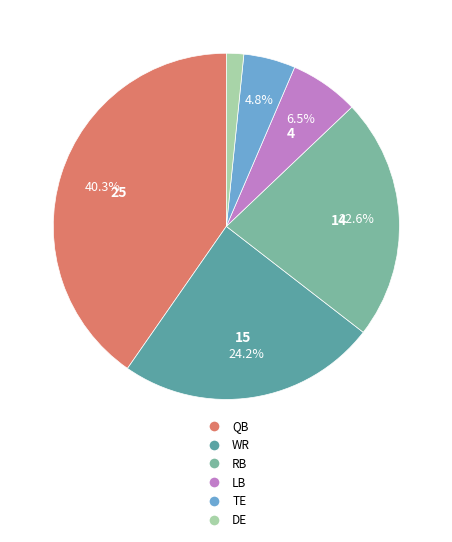

The QB slice represents 40% of the pie. True or false?

True